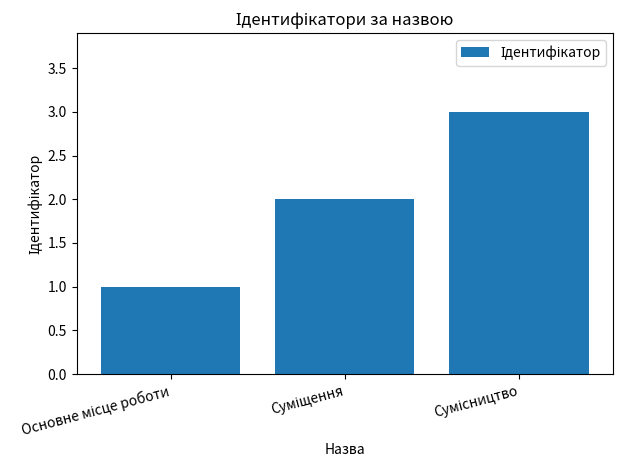

Count the values in the range 1 to 3.

3